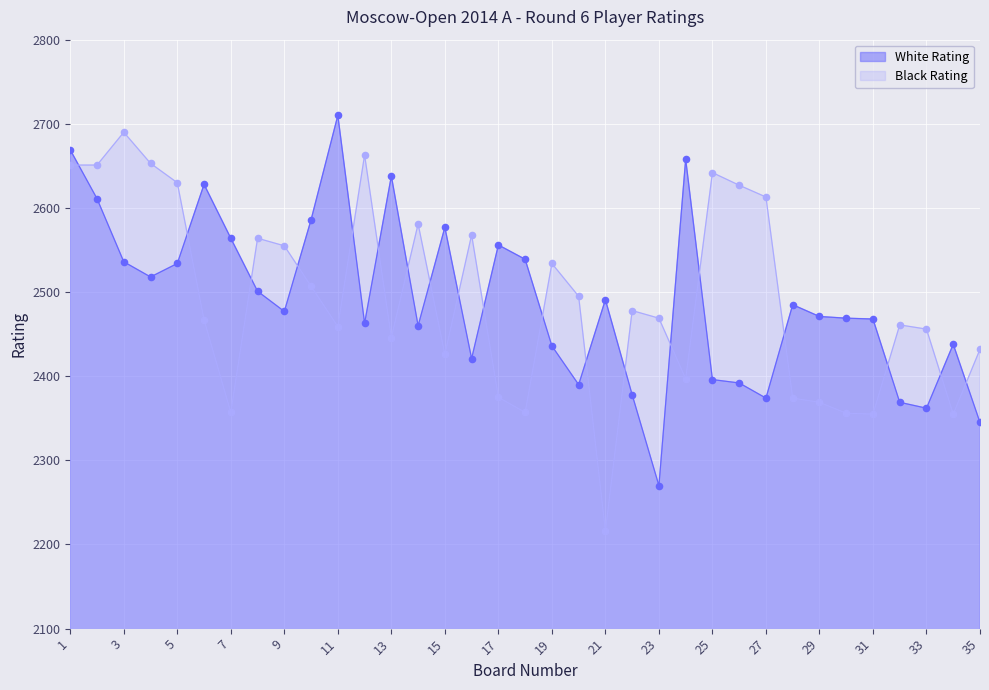

Which series has the largest total across all categories?

Black Rating